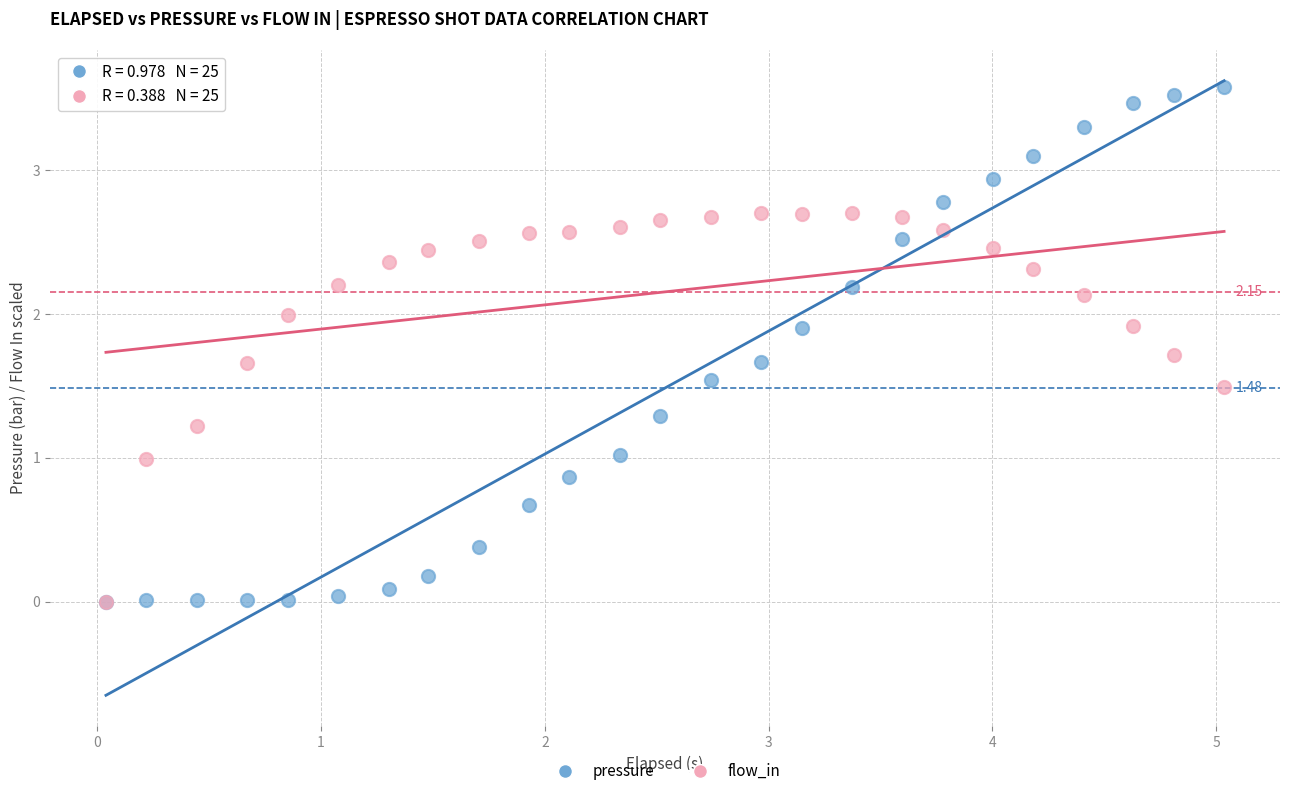

Which series reaches the maximum Y coordinate?

pressure